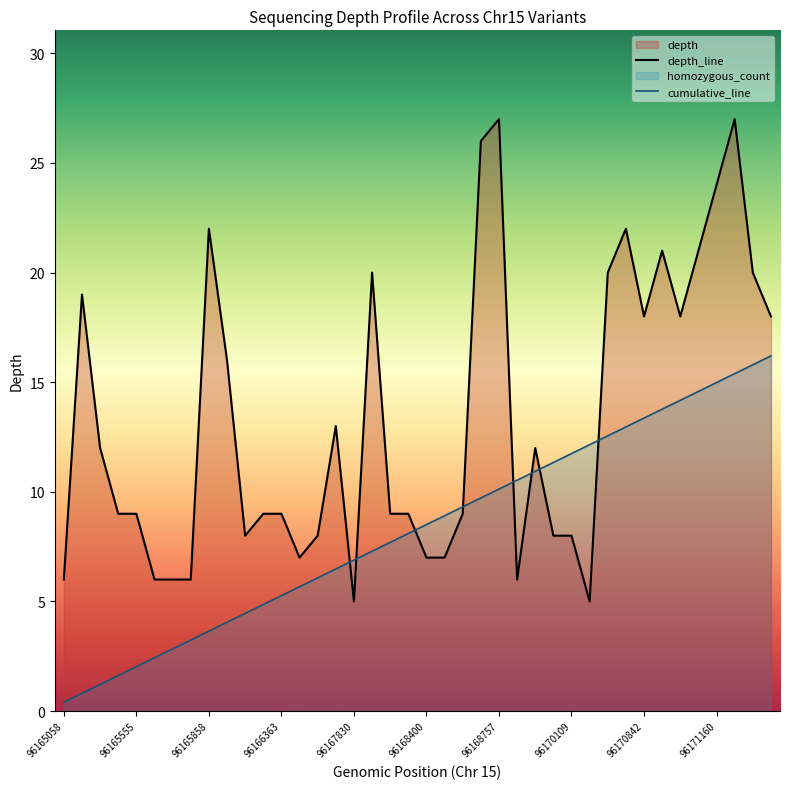

How many intersections are there between depth_line and cumulative_line?

8